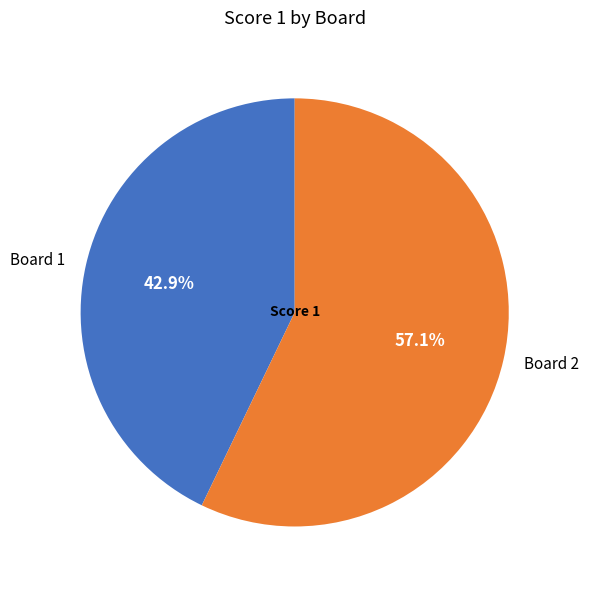

Rank the categories by value from highest to lowest.

Board 2, Board 1